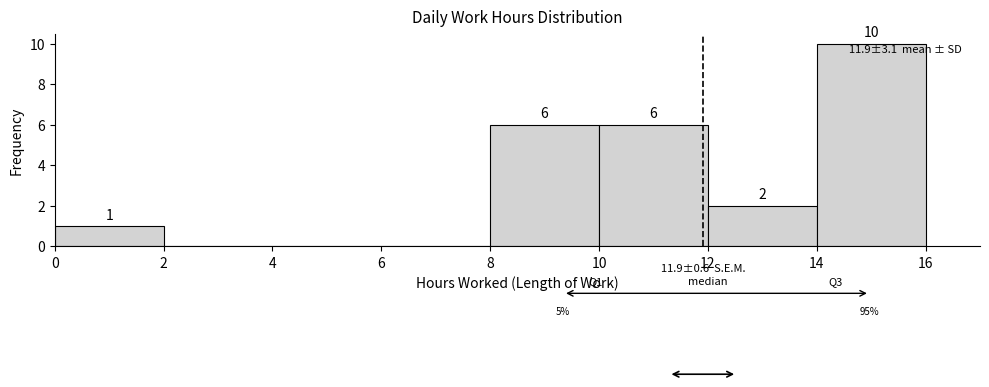

Over which range of the x-axis is the bar tallest?

14 to 16